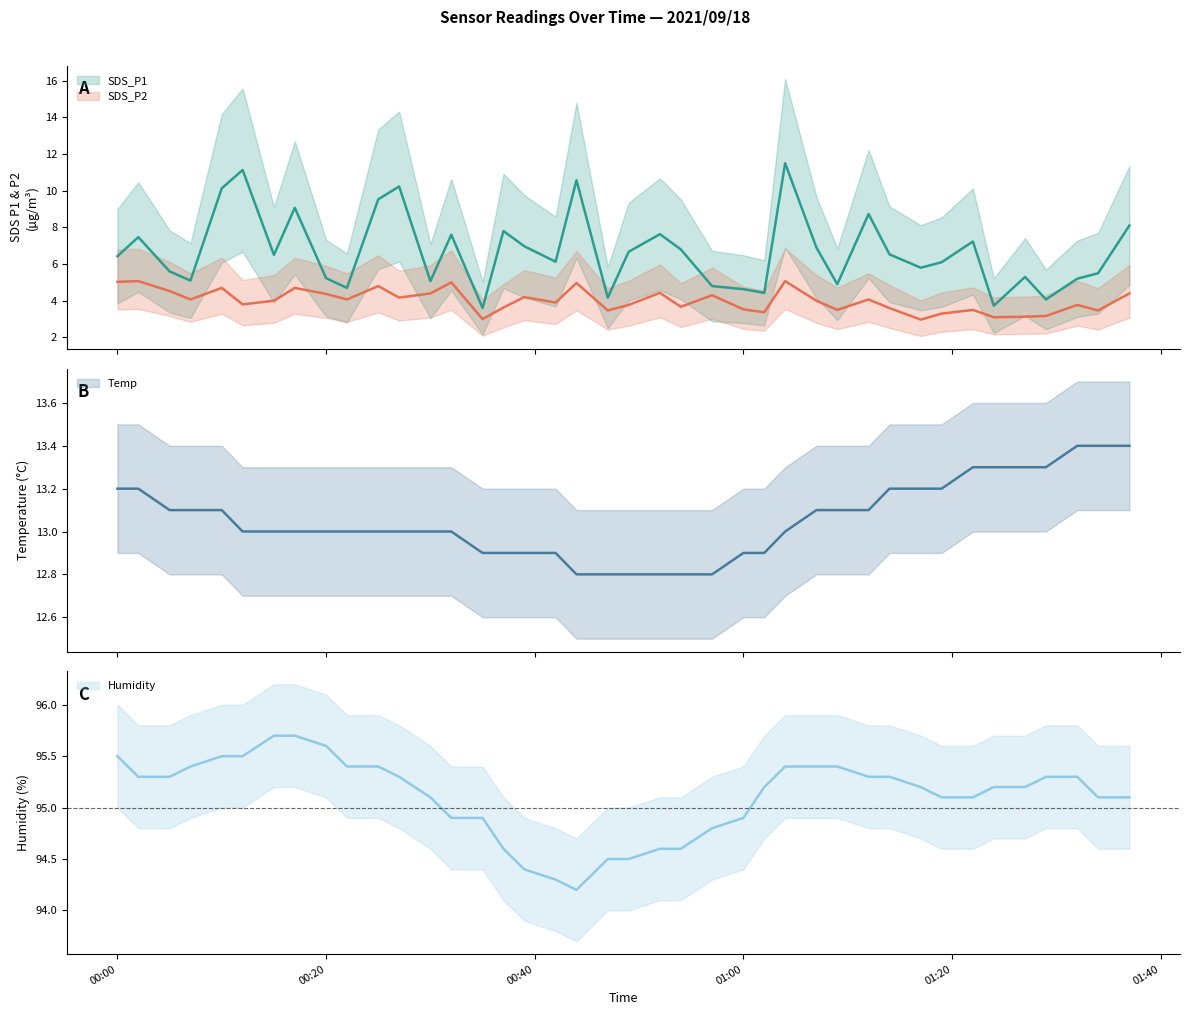

Which series has the largest total across all categories?

Humidity